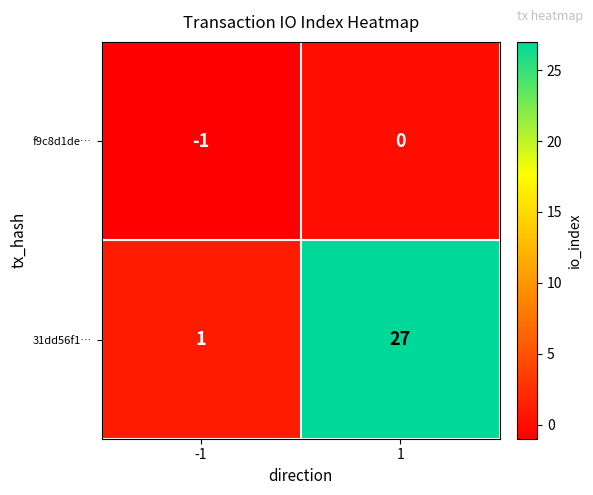

At 1, list the series in order from largest to smallest.

31dd56f1…, f9c8d1de…